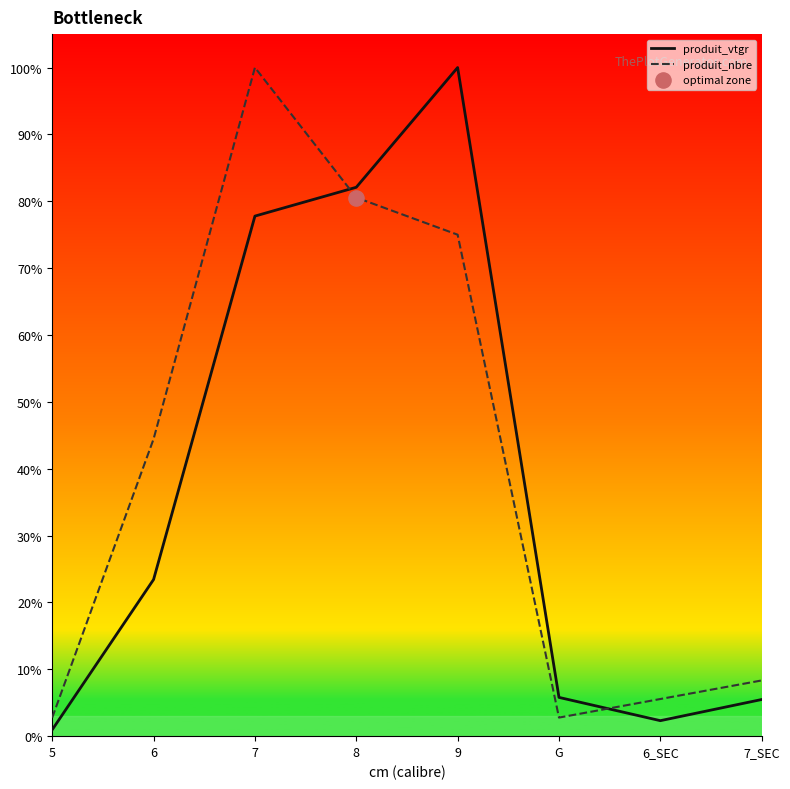

Is the value of produit_nbre at 5 greater than the value of produit_vtgr at 7_SEC?

No